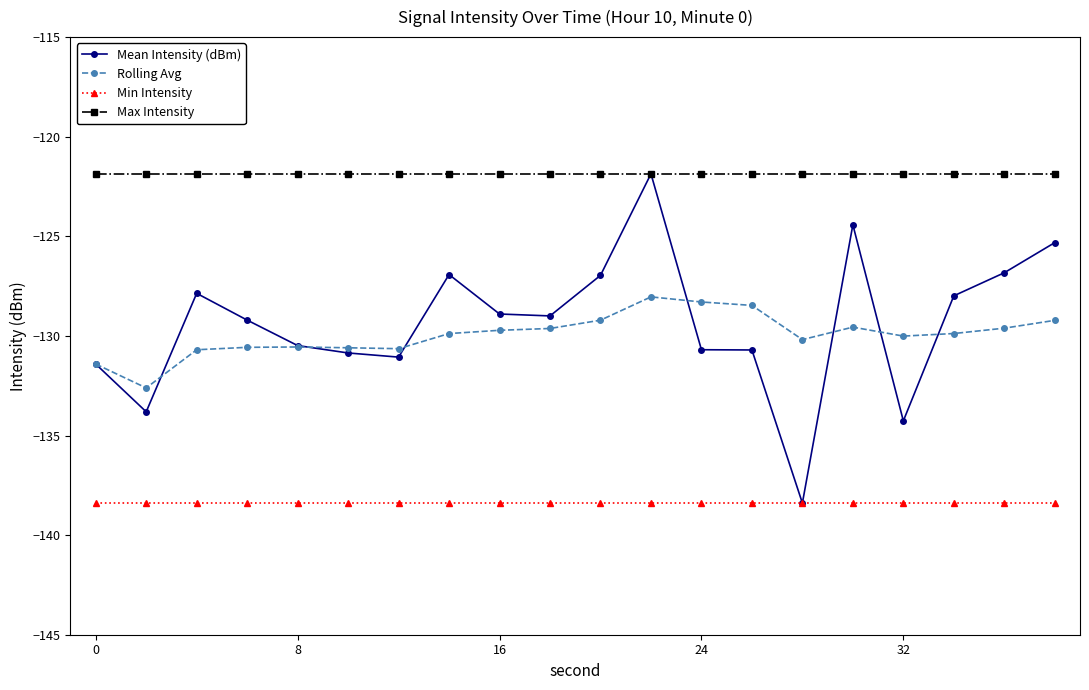

What is the value of the Min Intensity point at the 17th from the left?

-138.4